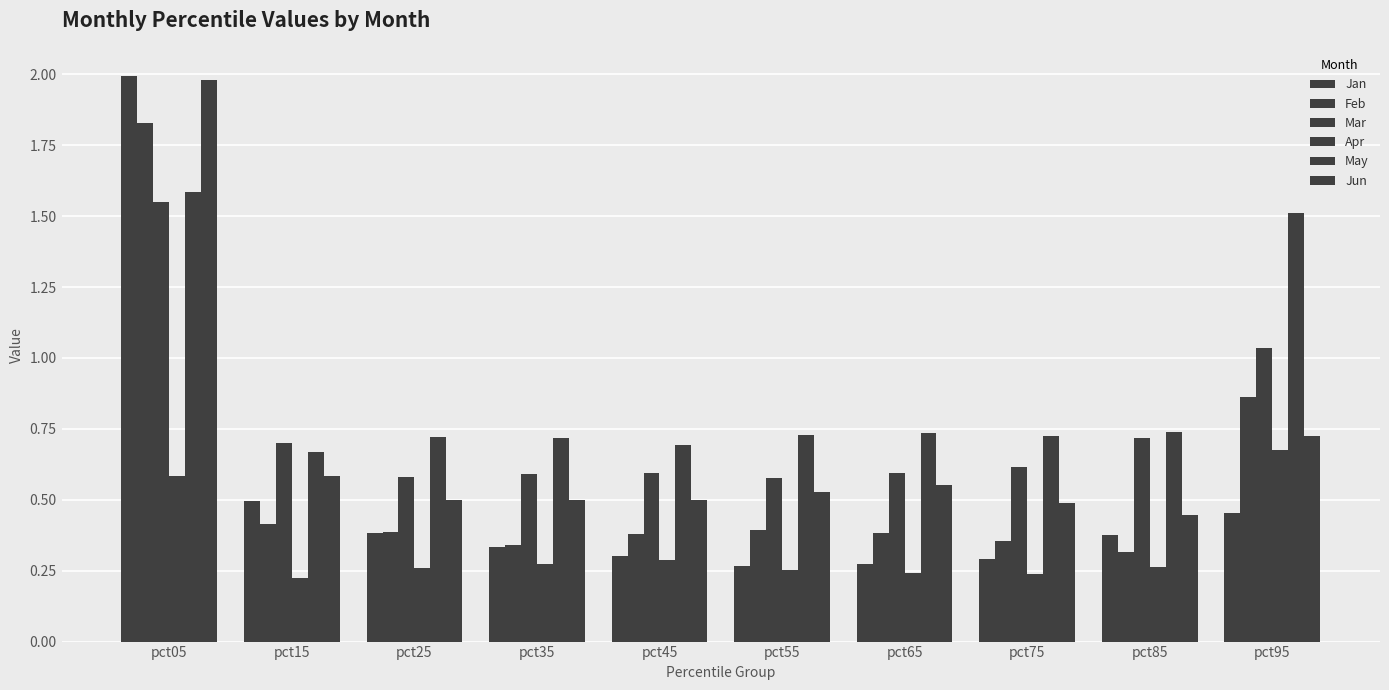

What is the total value across all series at pct35?

2.8